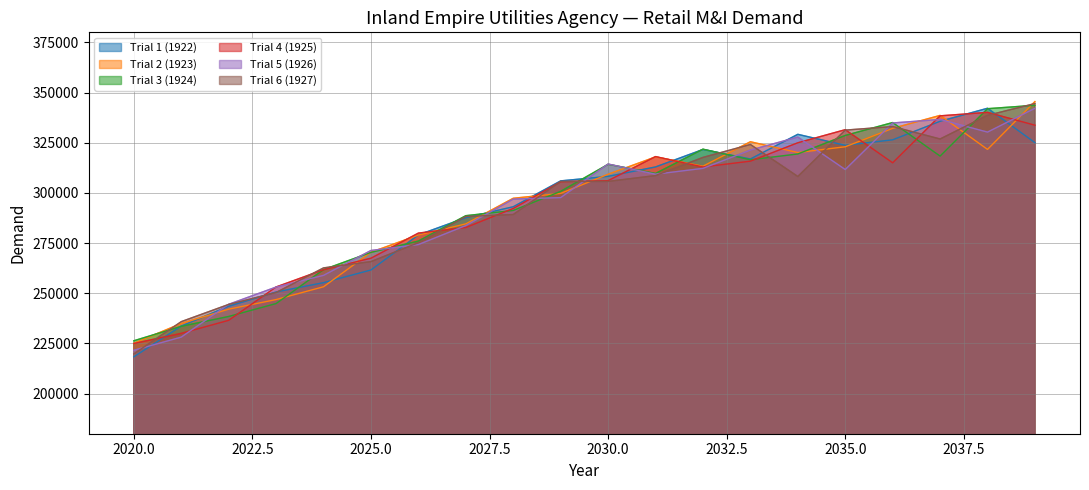

Which series has the largest range (max minus min)?

Trial 6 (1927)